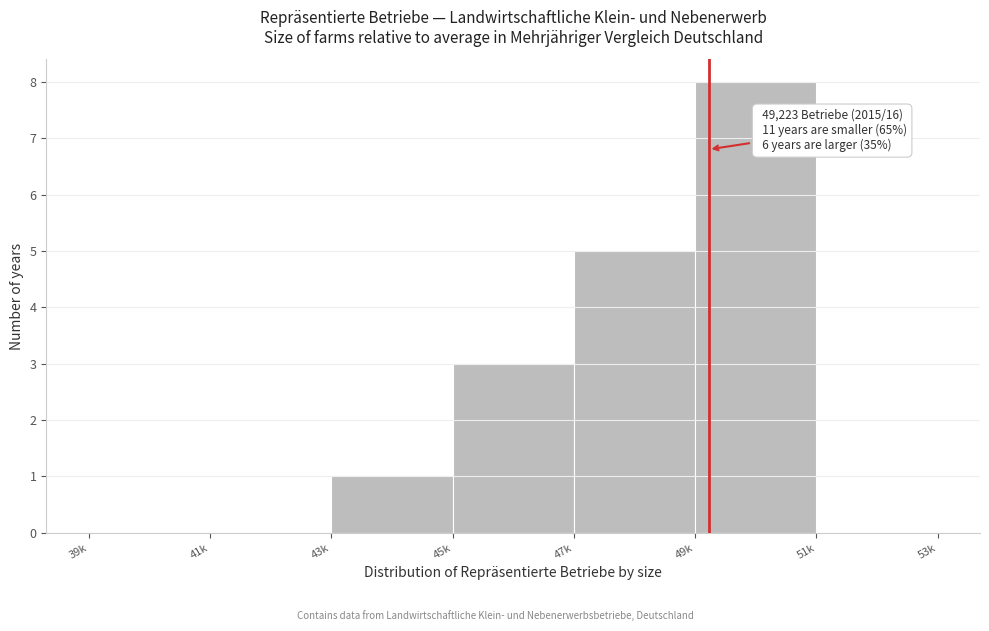

Reading left to right, what are all the values shown in this chart?

39k=0	41k=0	43k=1	45k=3	47k=5	49k=8	51k=0